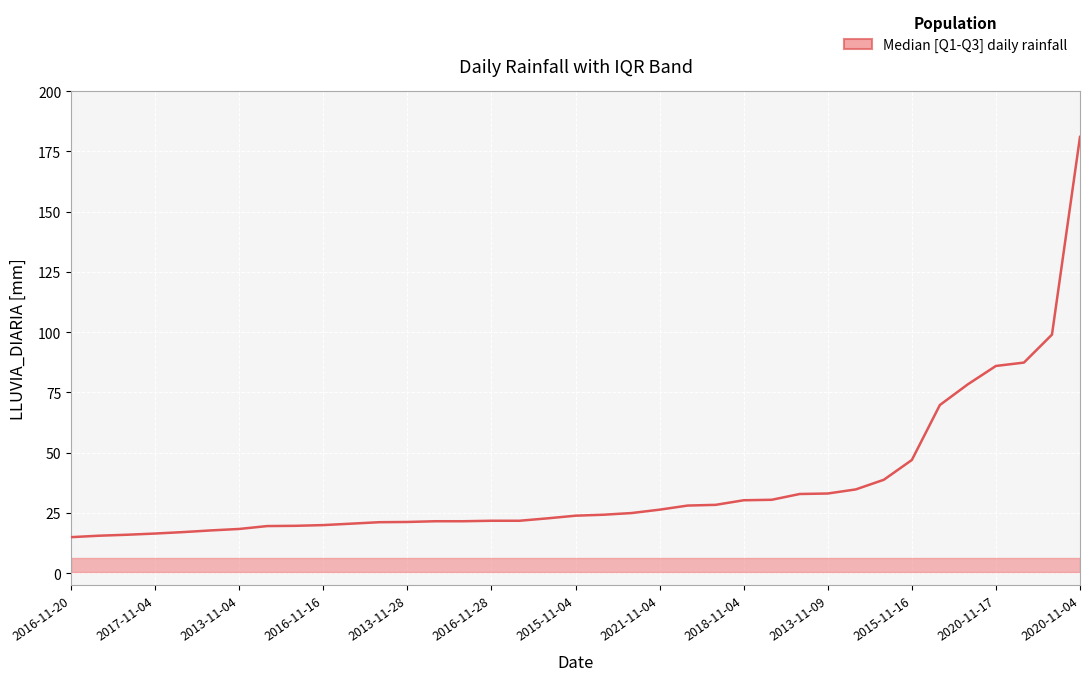

What is the sum of all values?

1353.5